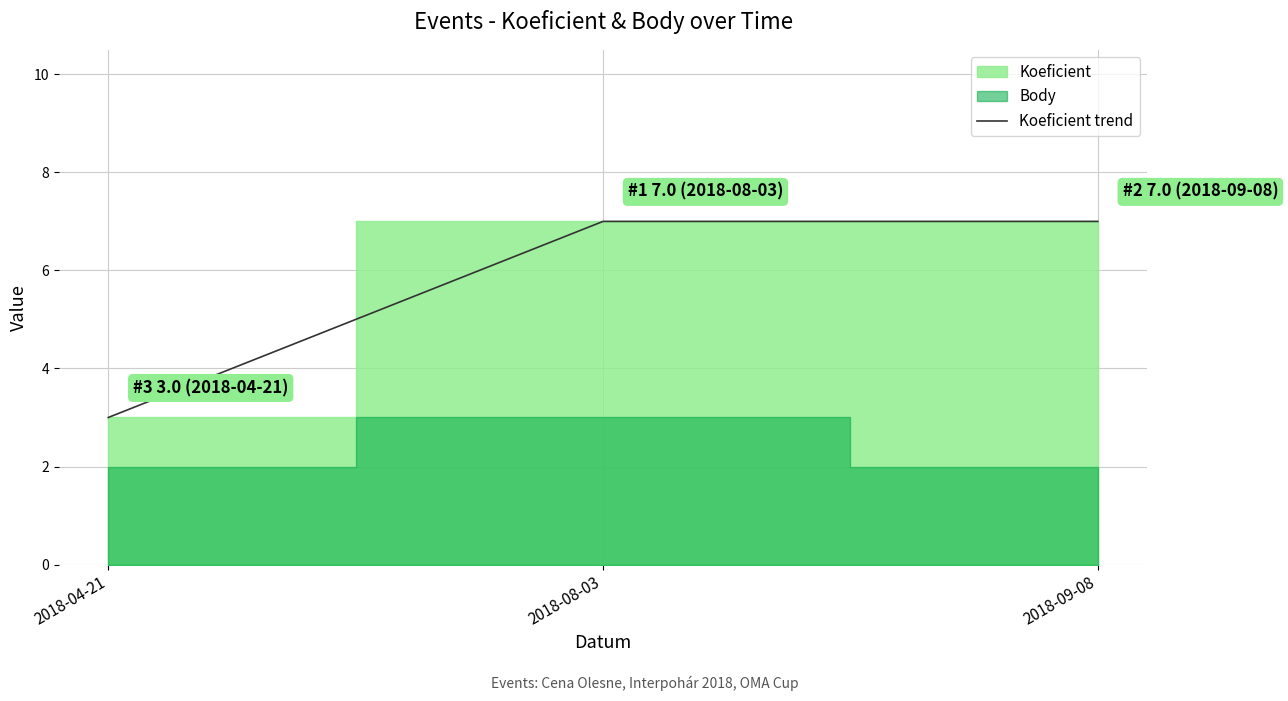

Reading left to right, transcribe all the data shown in this chart.

3	7	7